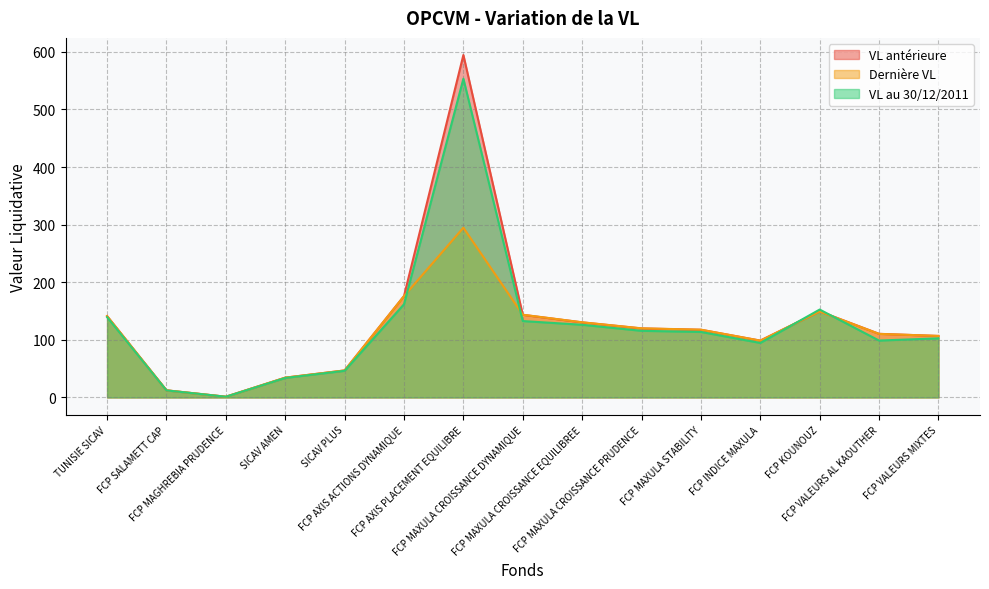

How many distinct data groups are displayed?

3